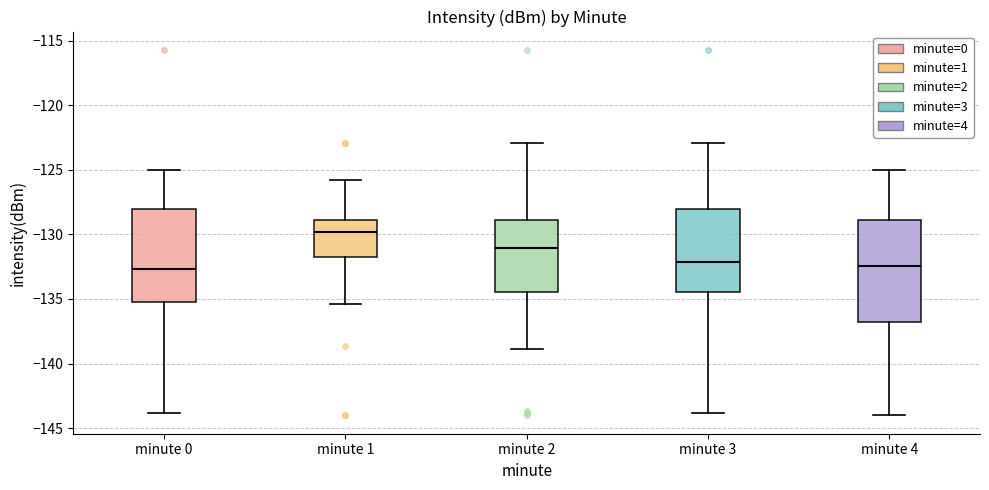

Reading left to right, transcribe this box plot: for each box, give where its median line is, the range the box spans, and where its two whiskers end, as read against the y-axis. The values are not printed on the chart, so give them approximately, as read against the axis.

minute 0: median -132.5, box -135.0 to -128.0, whiskers -144.0 to -125.0
minute 1: median -130.0, box -131.5 to -129.0, whiskers -135.5 to -126.0
minute 2: median -131.0, box -134.5 to -129.0, whiskers -139.0 to -123.0
minute 3: median -132.0, box -134.5 to -128.0, whiskers -144.0 to -123.0
minute 4: median -132.5, box -137.0 to -129.0, whiskers -144.0 to -125.0